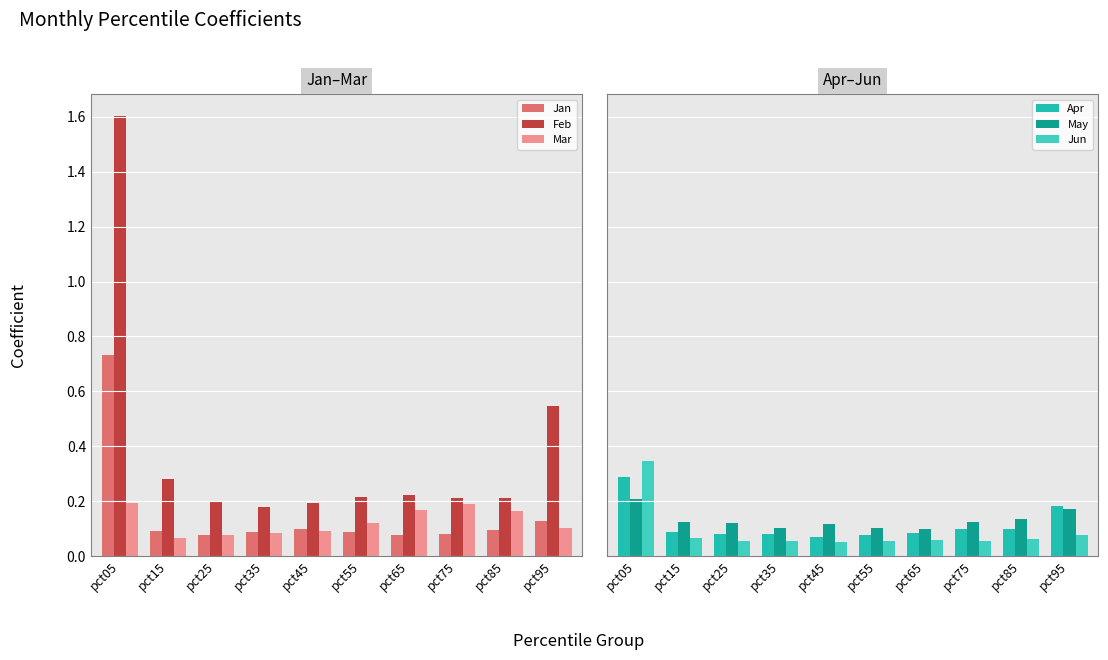

Which series has the widest spread of values?

Feb